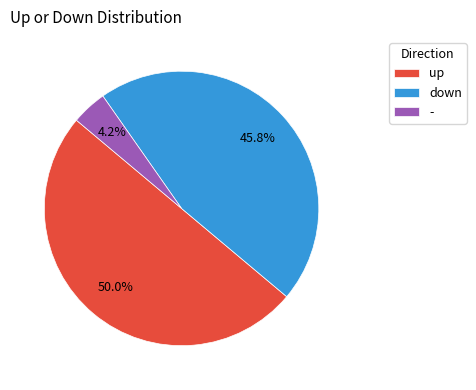

The up slice represents 42% of the pie. True or false?

False